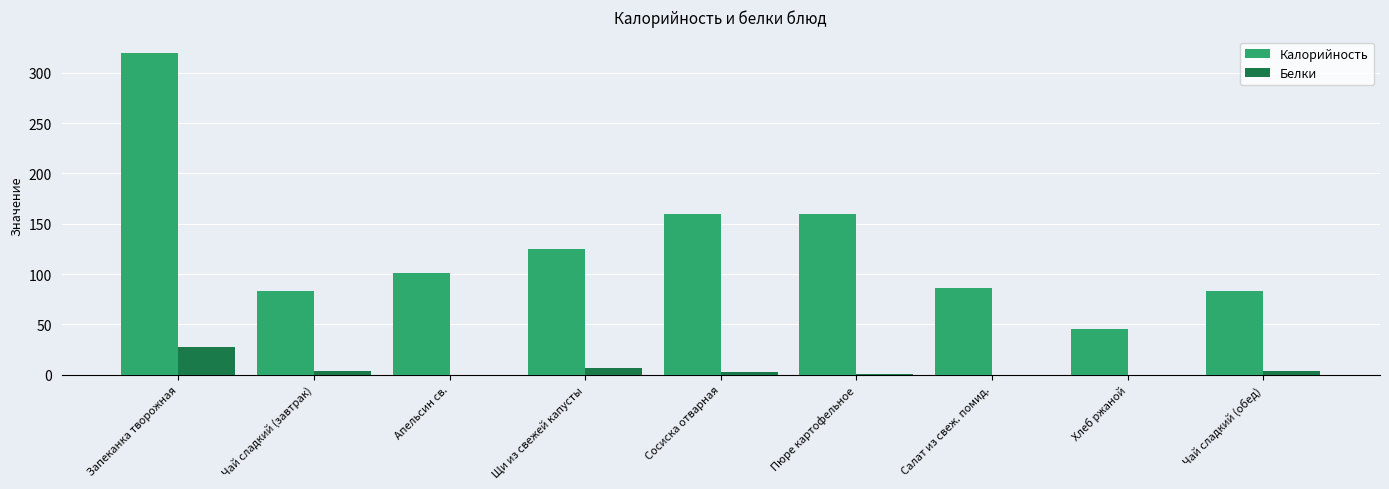

The Калорийность series shows 86 at Салат из свеж. помид.. True or false?

True